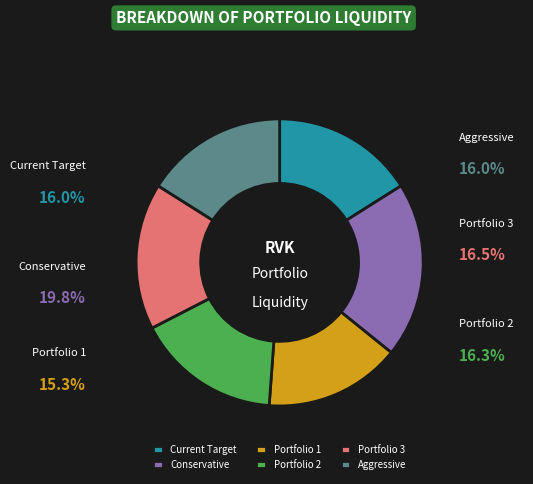

Which has a higher value, Conservative or Portfolio 2?

Conservative